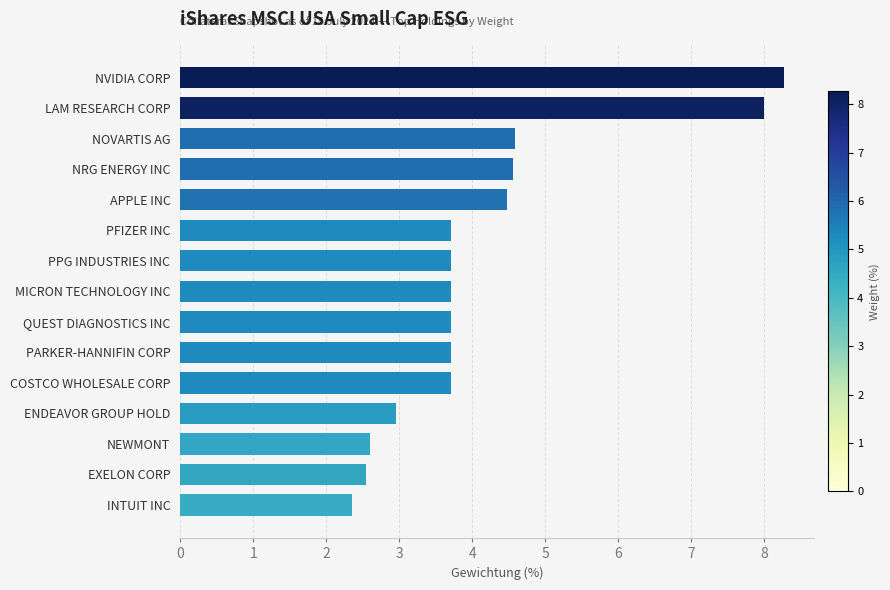

Between ENDEAVOR GROUP HOLD and NOVARTIS AG, which is larger?

NOVARTIS AG